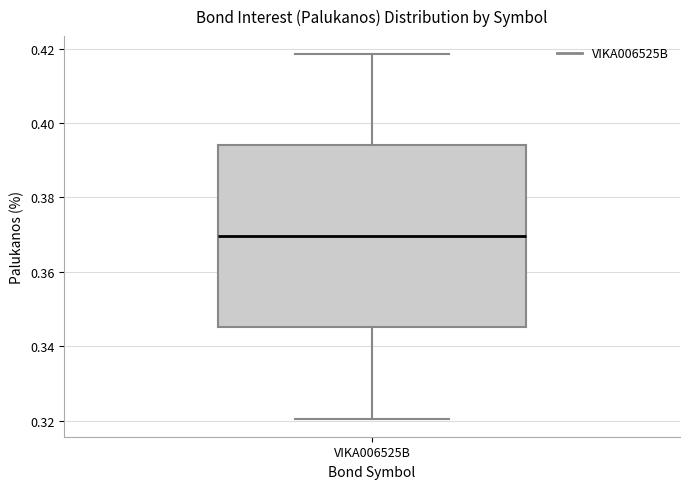

Transcribe this box plot: give where the median line is, the range the box spans, and where the two whiskers end, as read against the y-axis. The values are not printed on the chart, so give them approximately, as read against the axis.

median 0.370, box 0.346 to 0.394, whiskers 0.320 to 0.418